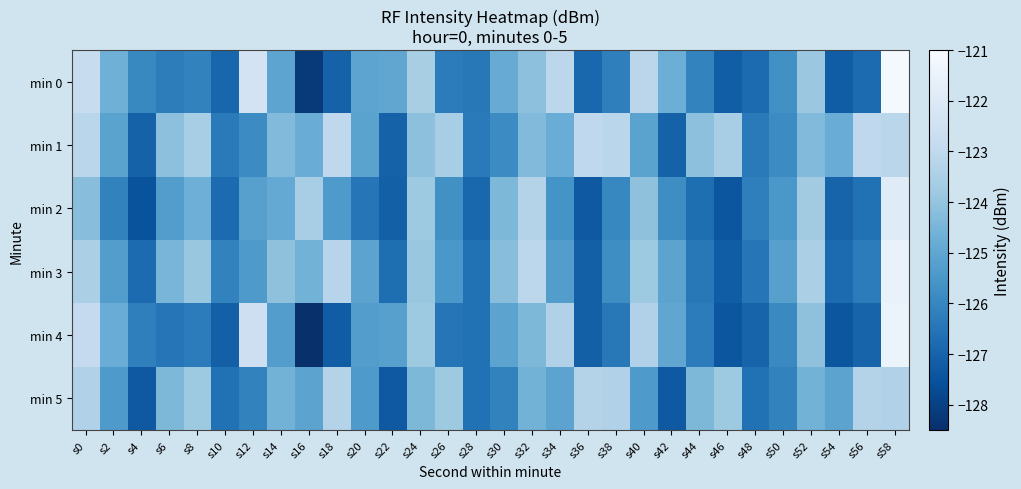

What is the spread (max minus min) of values at s28?

0.6